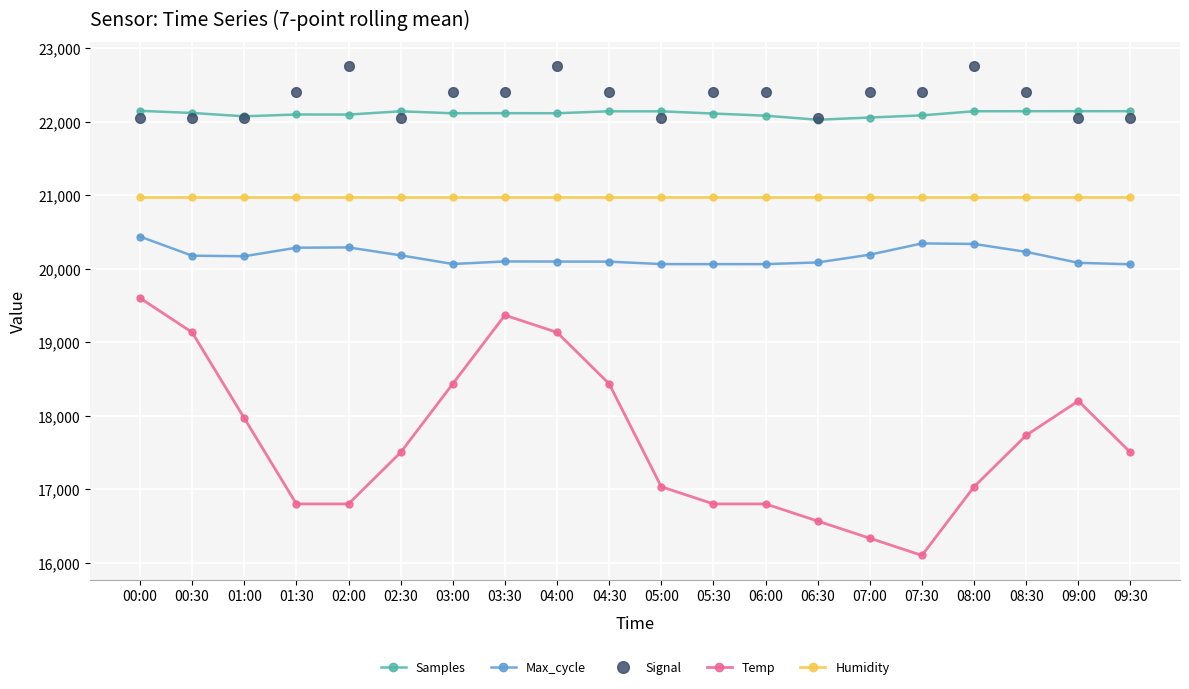

Rank the series at 02:00 from lowest to highest value.

Temp, Max_cycle, Humidity, Samples, Signal